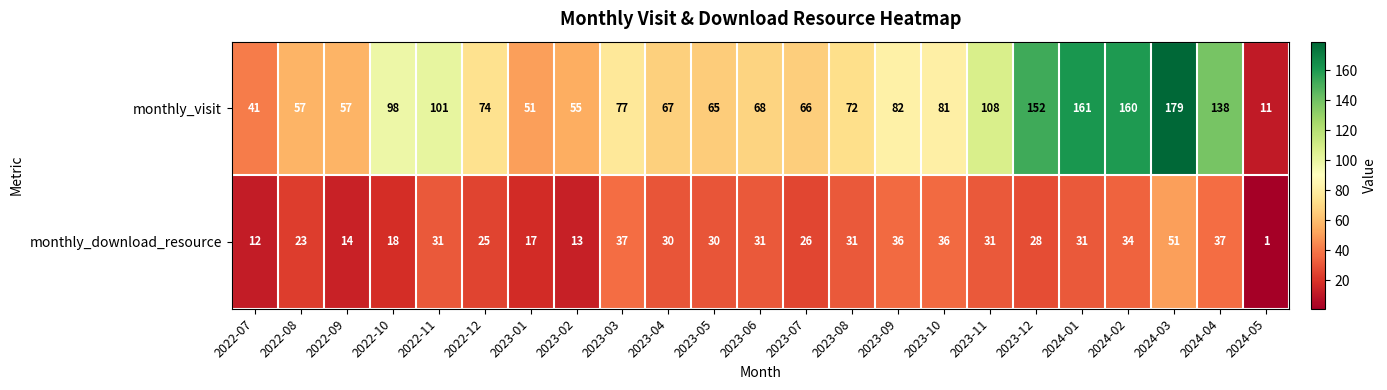

List the series in order of their overall mean, highest first.

monthly_visit, monthly_download_resource